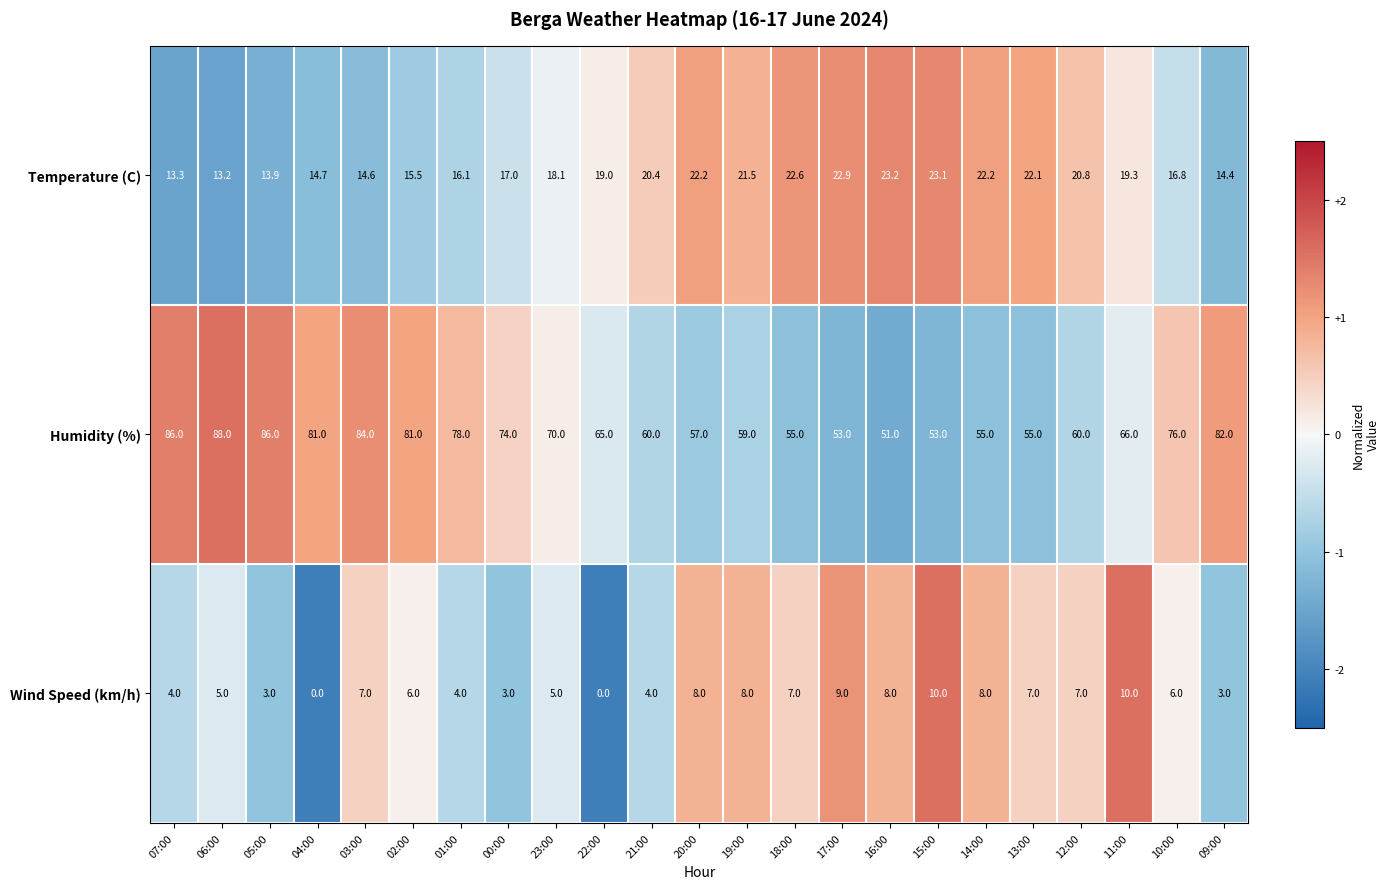

What is the sum of the Wind Speed (km/h) values at 10:00 and 04:00?

6.0